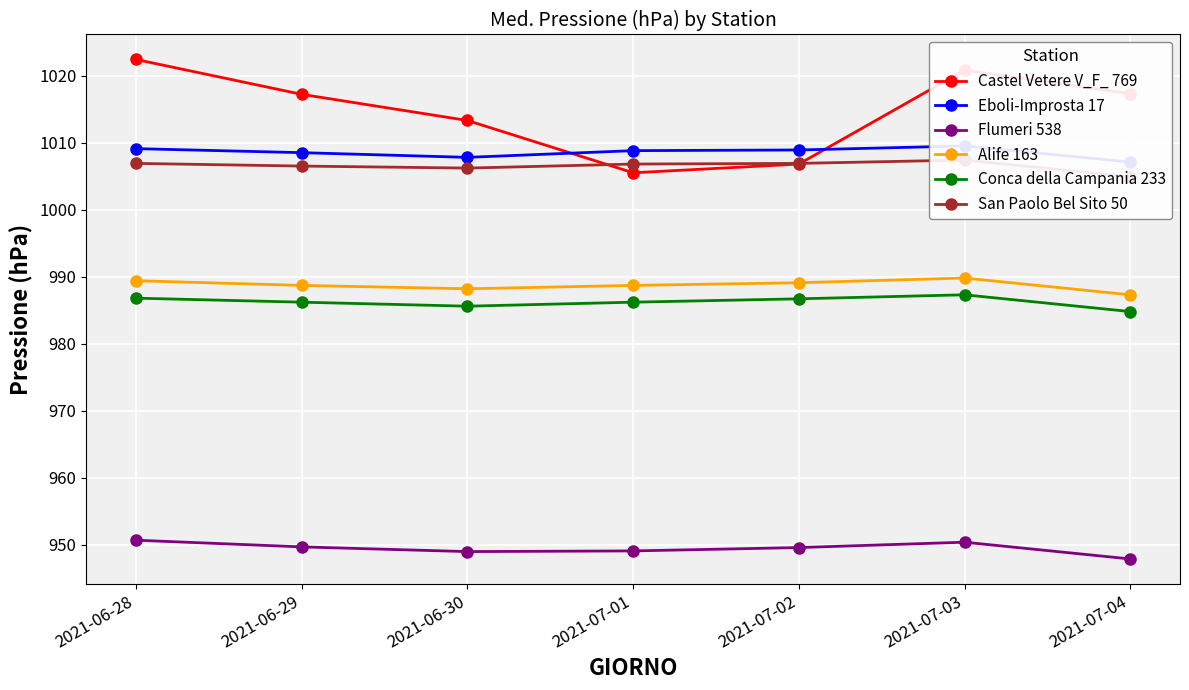

Is it true that Eboli-Improsta 17 equals 1009.1 at 2021-06-28?

True